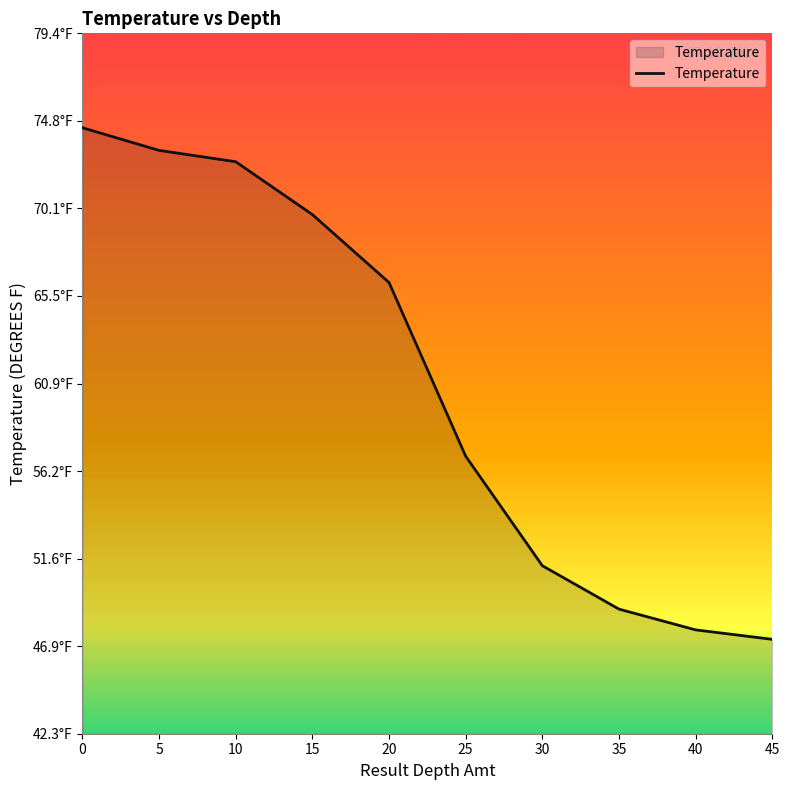

True or false: the data shows 81.1 at 35.

False